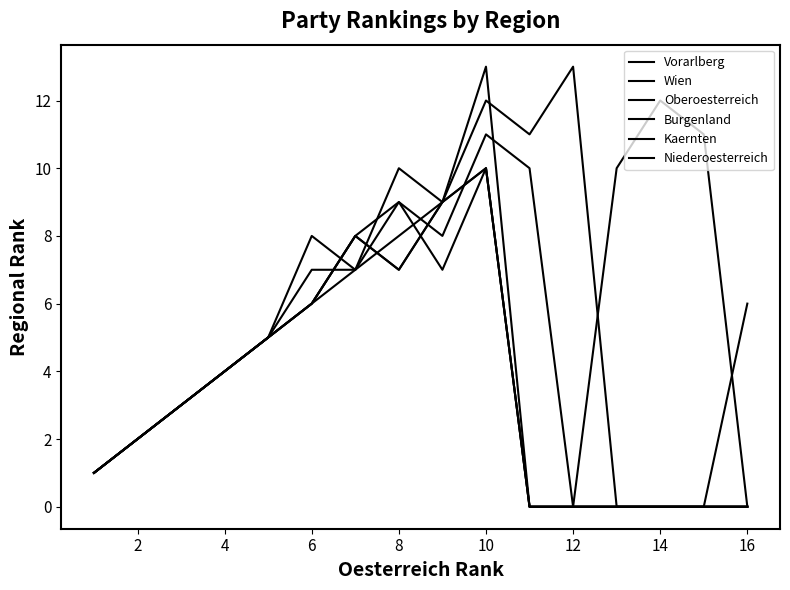

Is this an area chart (filled region under the line)?

No